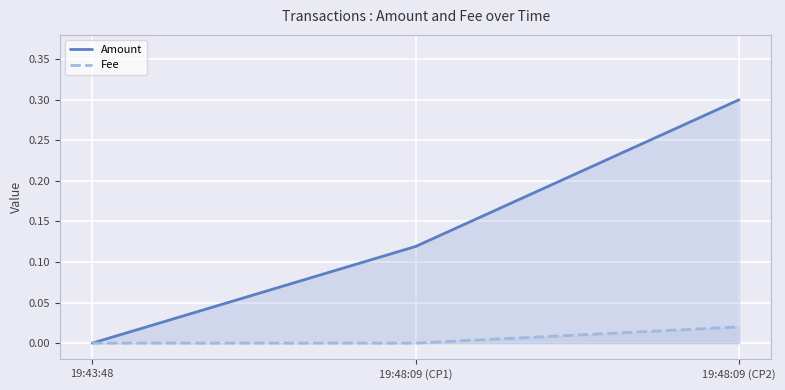

Reading left to right, extract all data points from this chart.

Amount: 19:43:48=0.0	19:48:09 (CP1)=0.1	19:48:09 (CP2)=0.3
Fee: 19:43:48=0.0	19:48:09 (CP1)=0.0	19:48:09 (CP2)=0.0